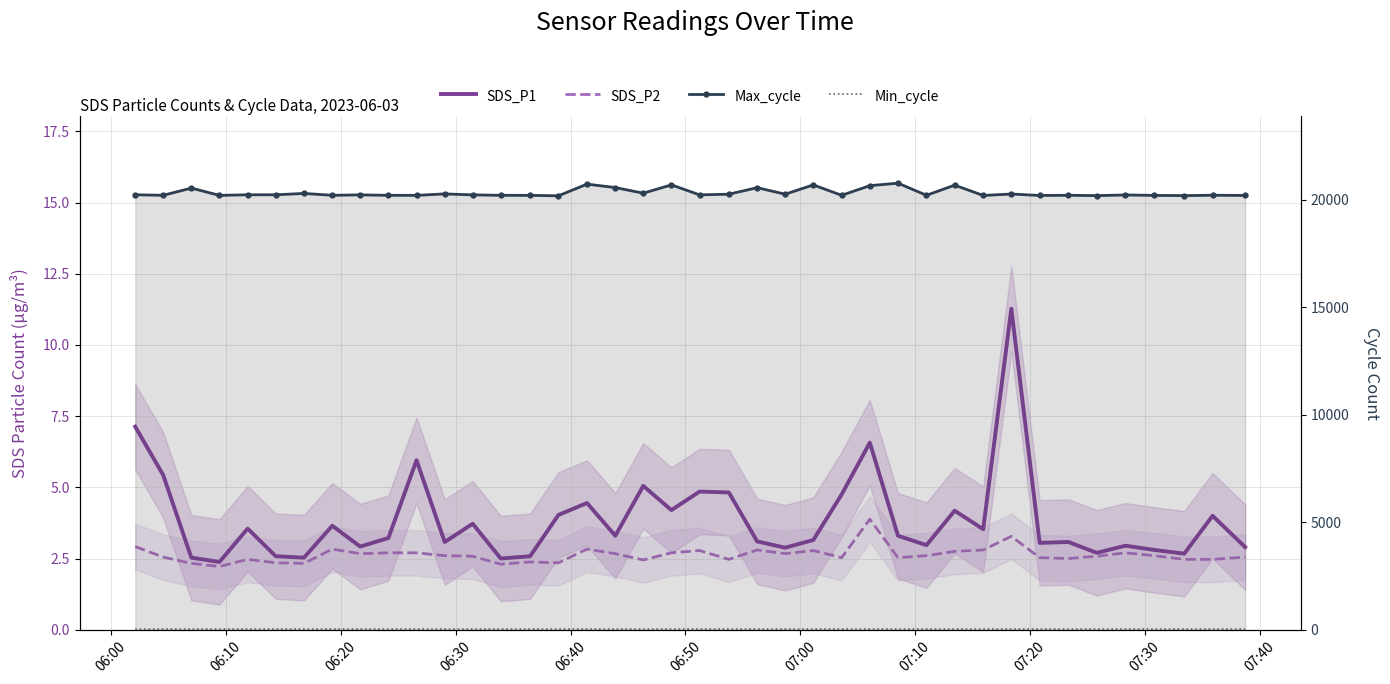

Is this an area chart (filled region under the line)?

No